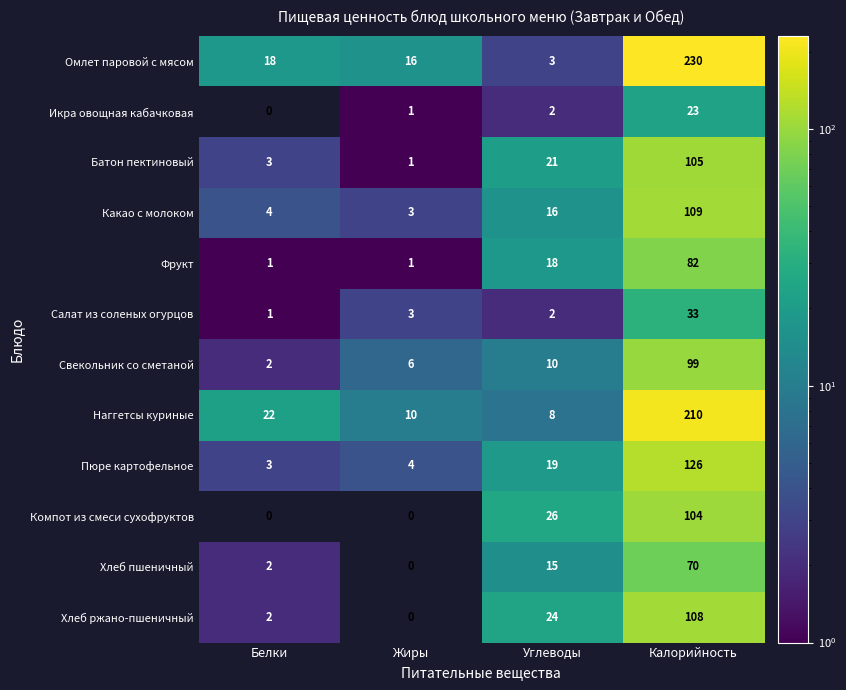

What is the sum of all Фрукт values?

102